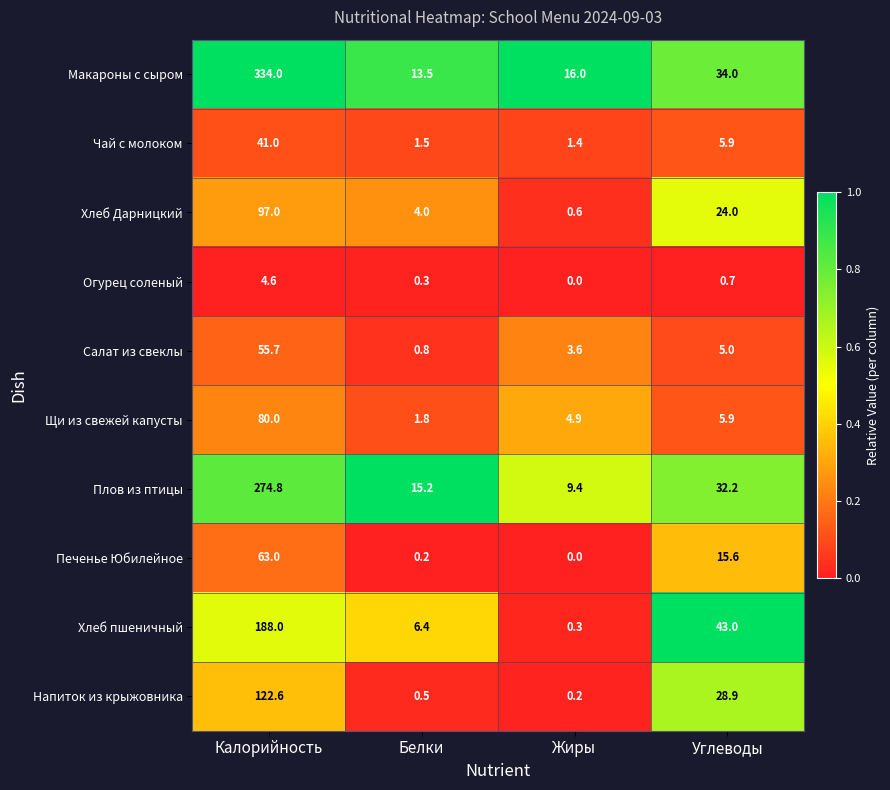

Which series changed the most between Жиры and Углеводы?

Хлеб пшеничный